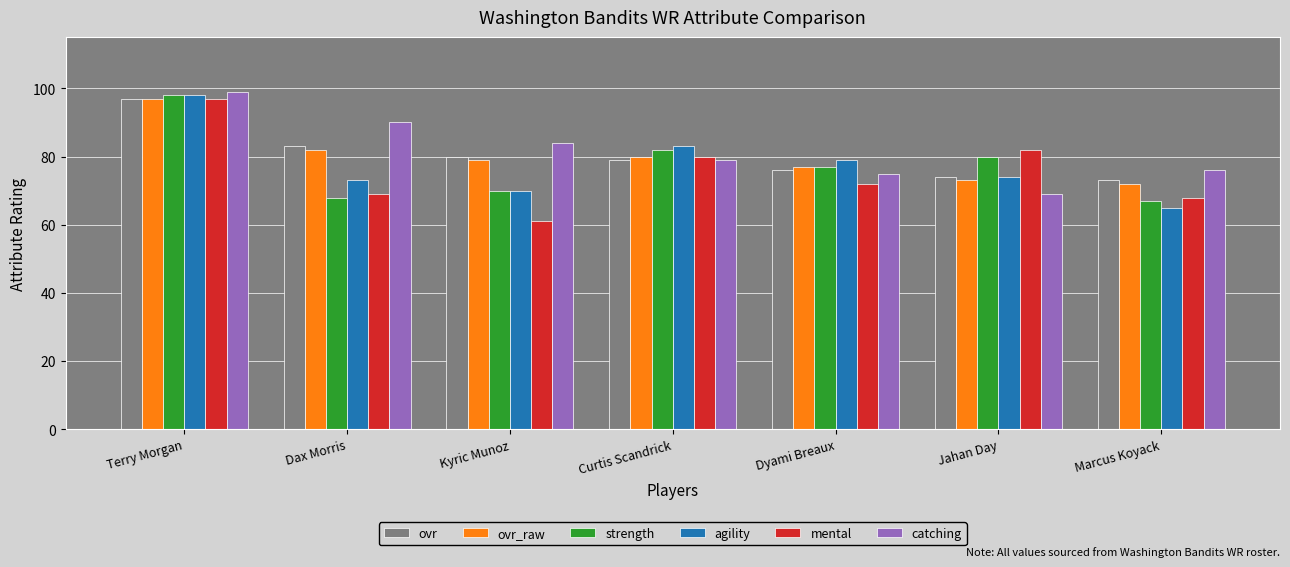

What is the difference between the maximum and minimum values in the catching series?

30